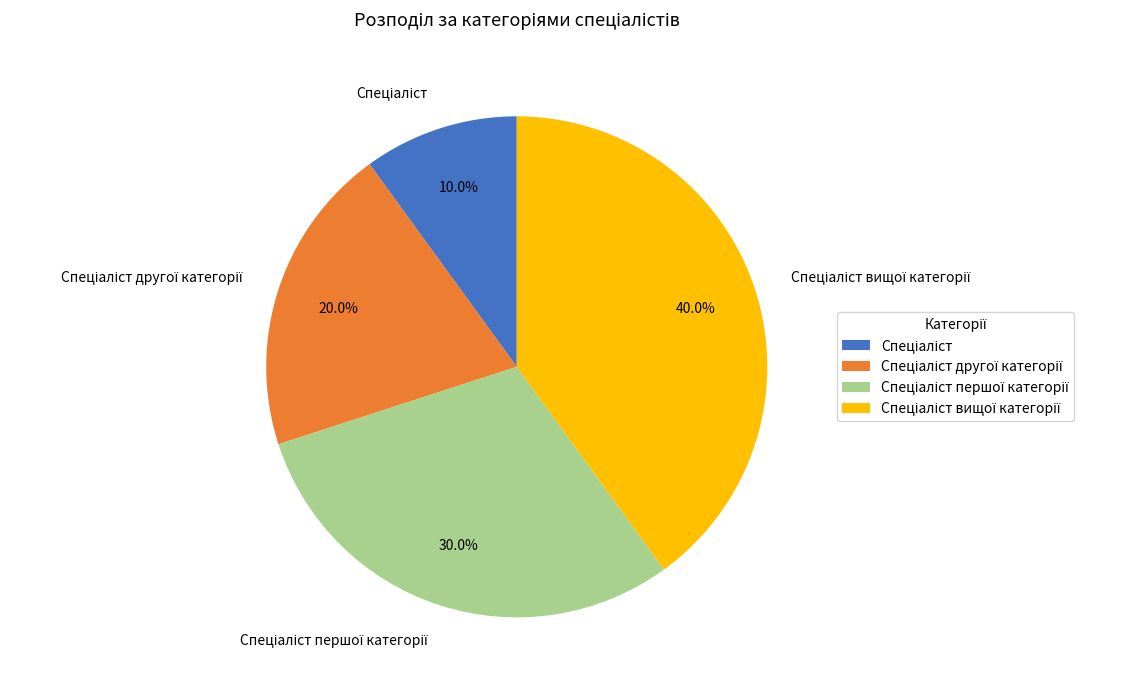

Is there a majority slice in this chart?

No